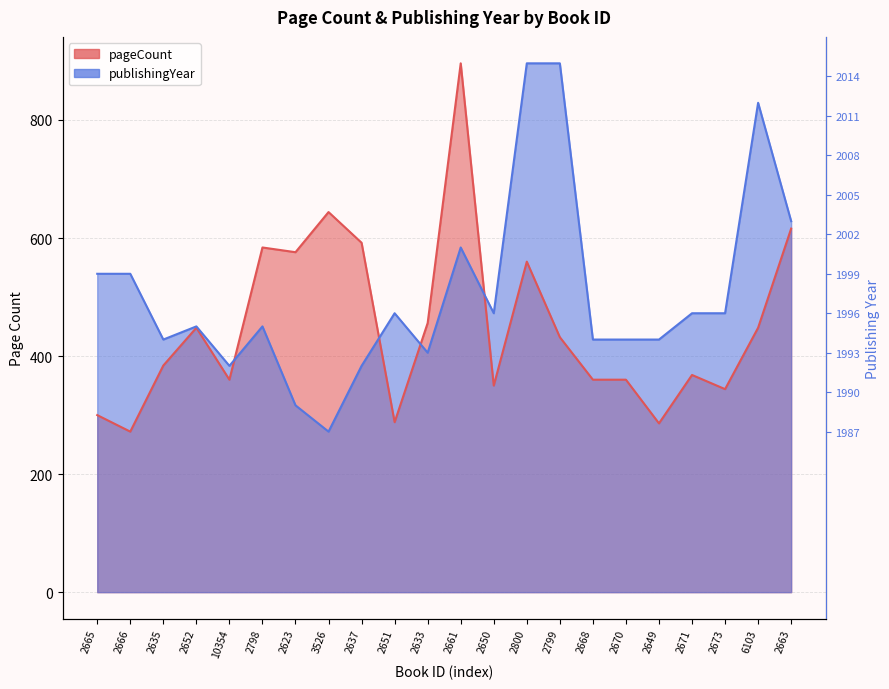

What is the sum of all pageCount values?

9924.0